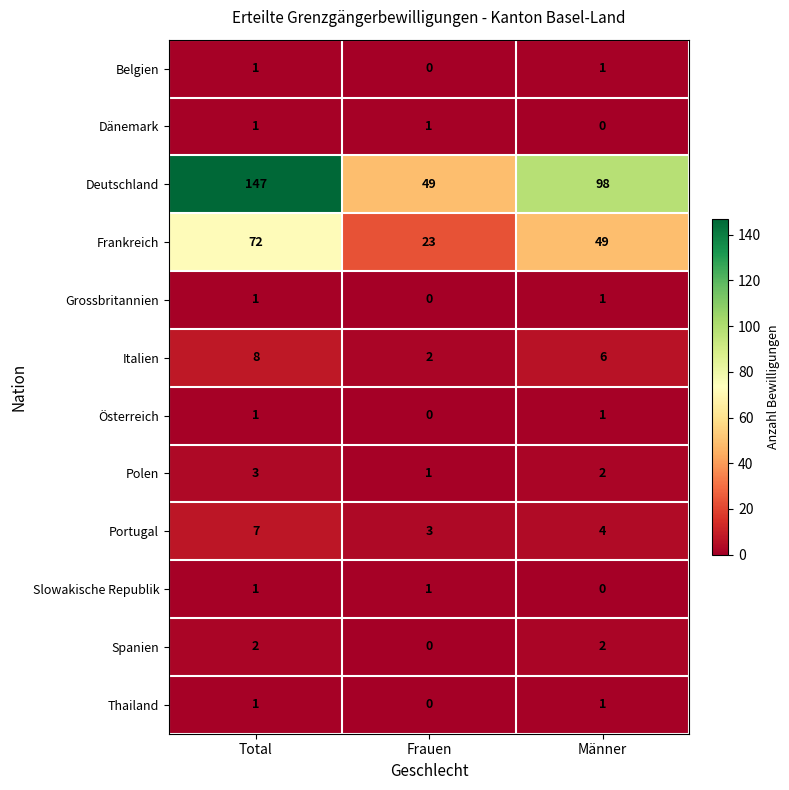

Count the Portugal values in the range 3 to 7.

3